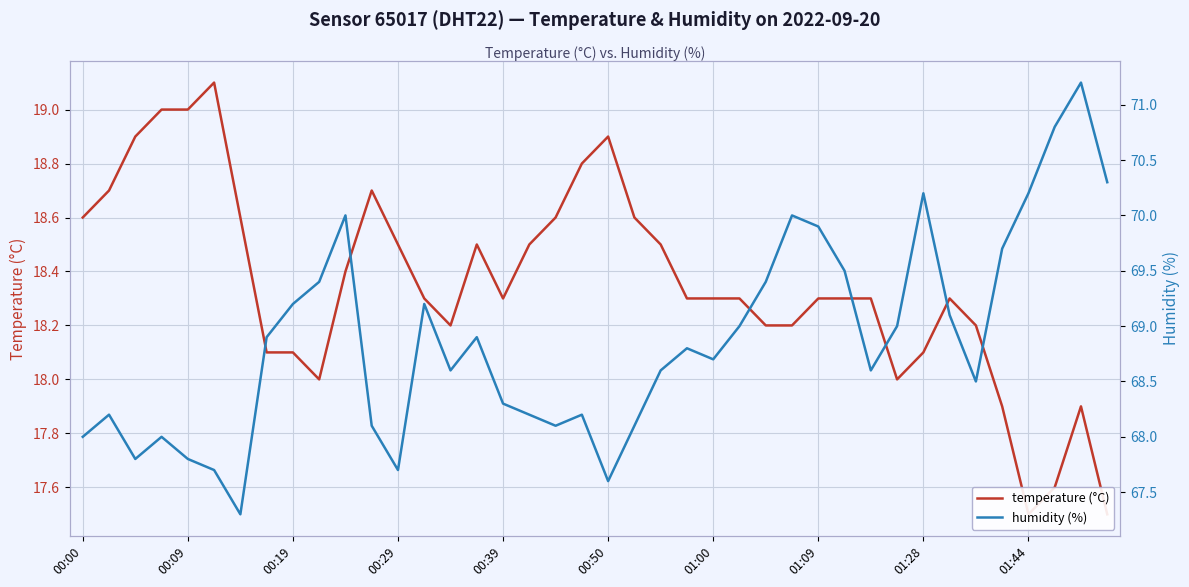

What is the sum of the temperature (°C) values at 12 and 39?

36.0